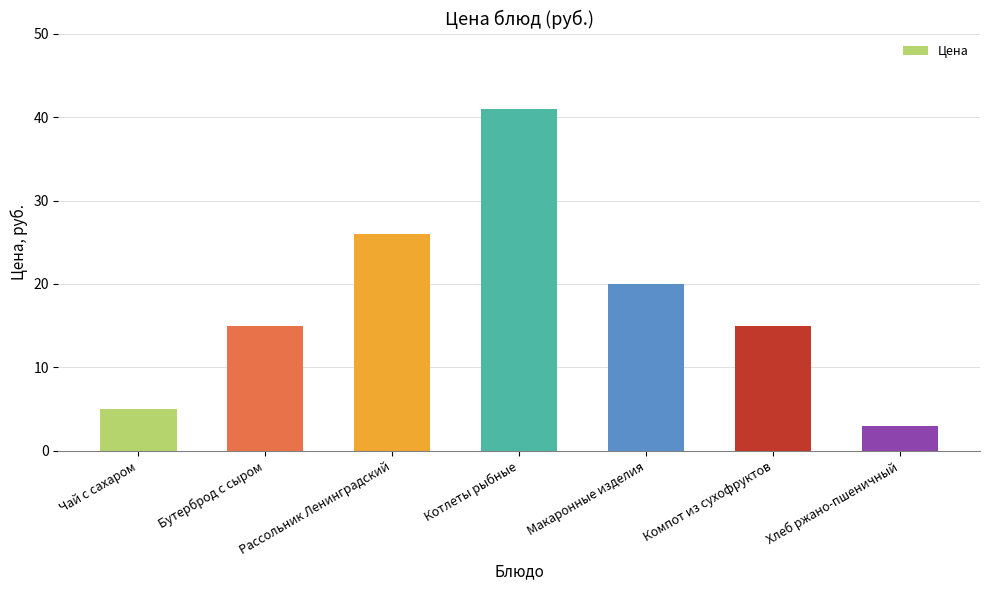

Between Макаронные изделия and Компот из сухофруктов, which is larger?

Макаронные изделия